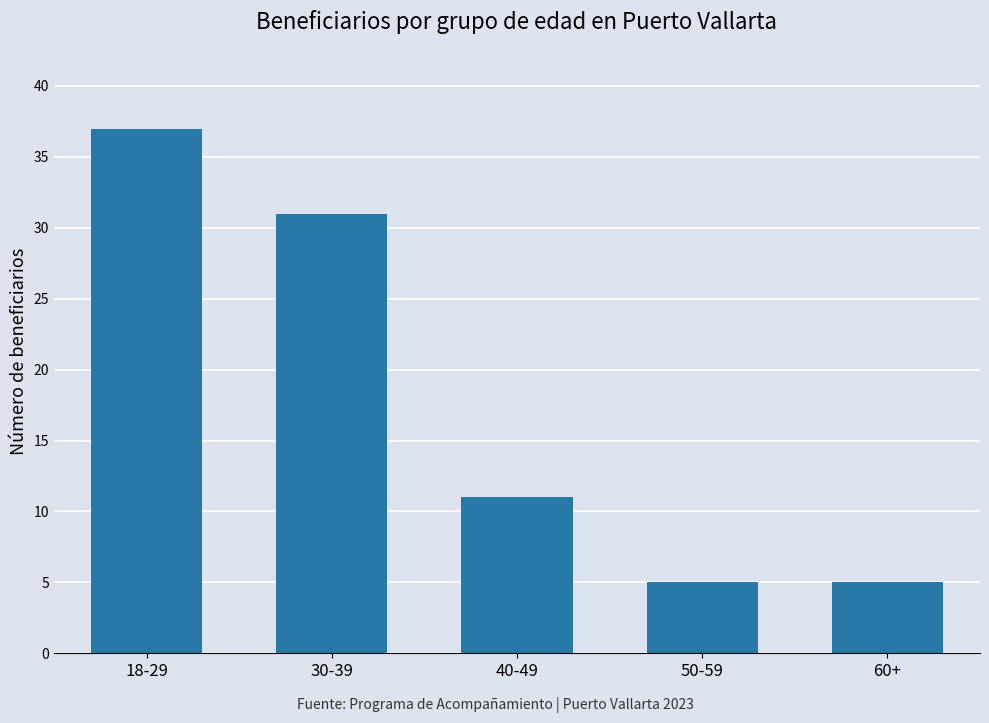

Count the values in the range 5 to 31.

4